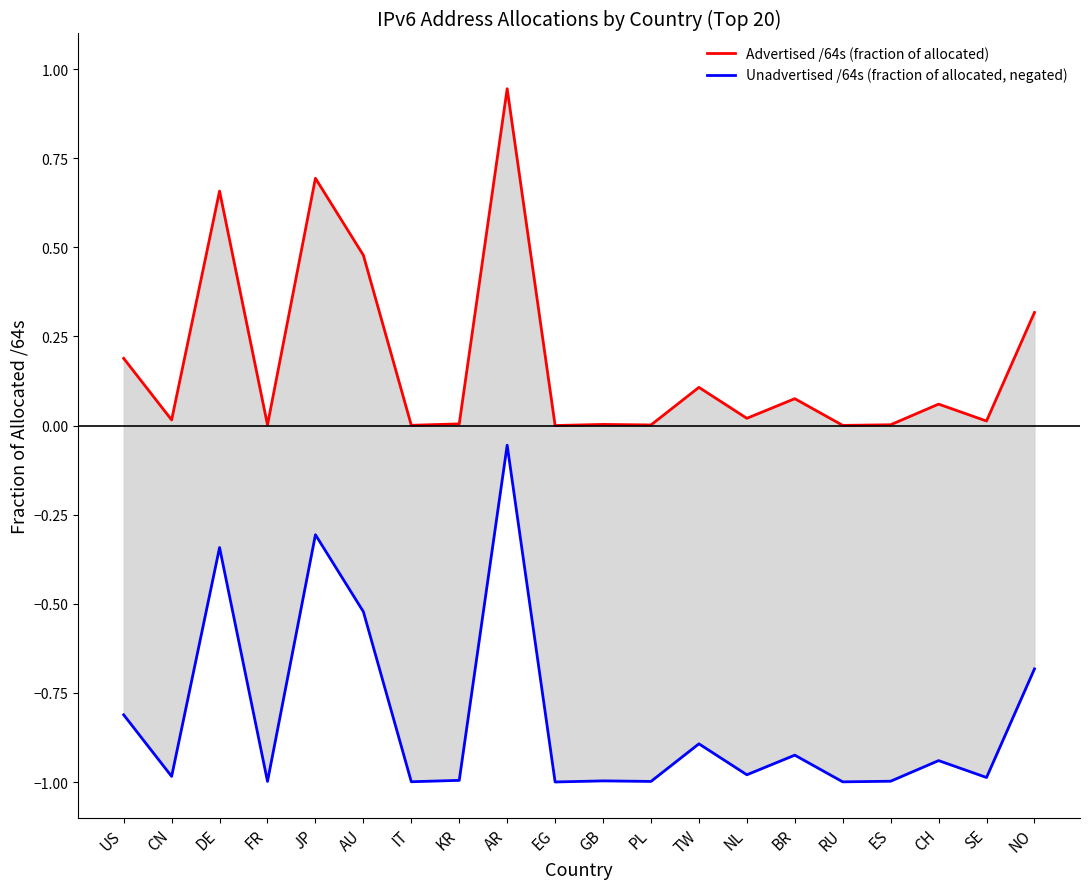

What is the difference between the maximum and minimum values in the Advertised /64s (fraction of allocated) series?

0.9